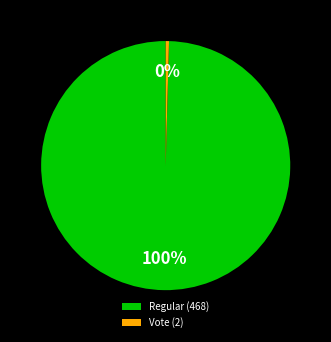

To the nearest percent, what is the average slice percentage?

50%